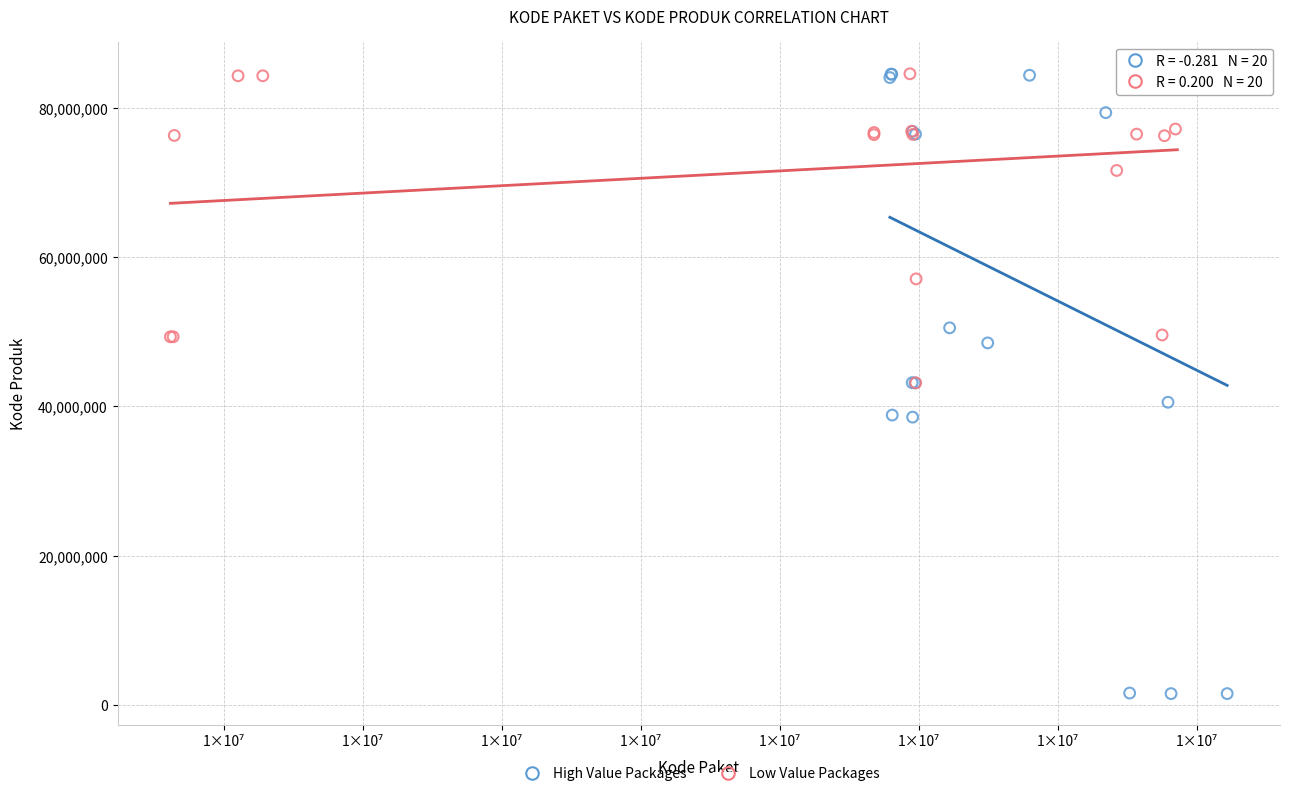

Which series has the largest Y range (max minus min)?

High Value Packages